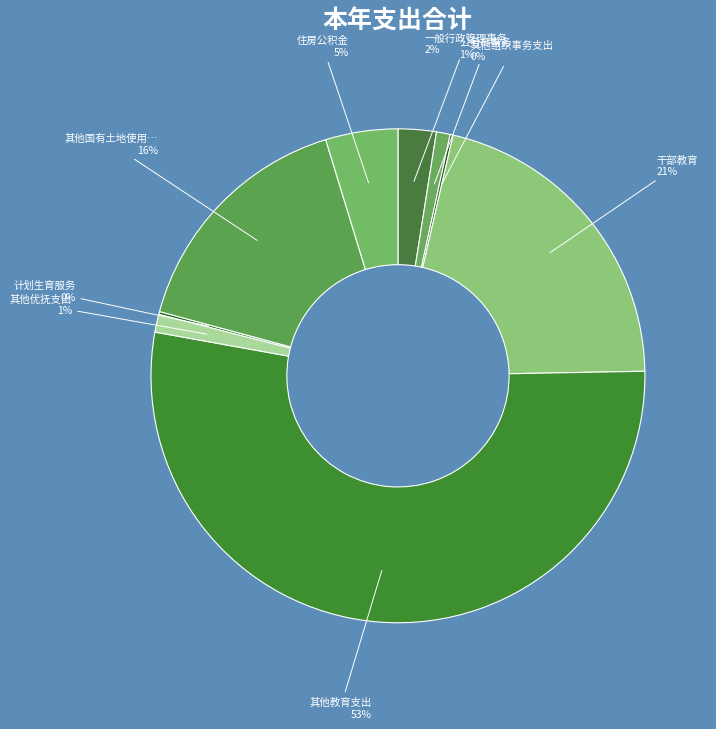

Rank the categories by value from highest to lowest.

其他教育支出, 干部教育, 其他国有土地使用权出让收入安排的支出, 住房公积金, 一般行政管理事务, 其他优抚支出, 公务员事务, 其他组织事务支出, 计划生育服务